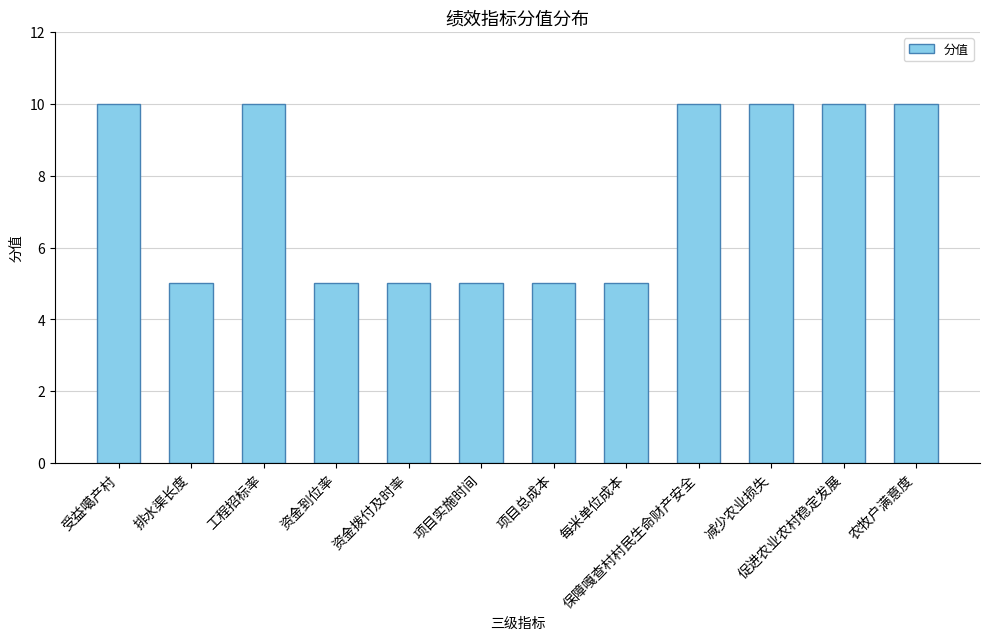

What is the maximum value shown in the chart?

10